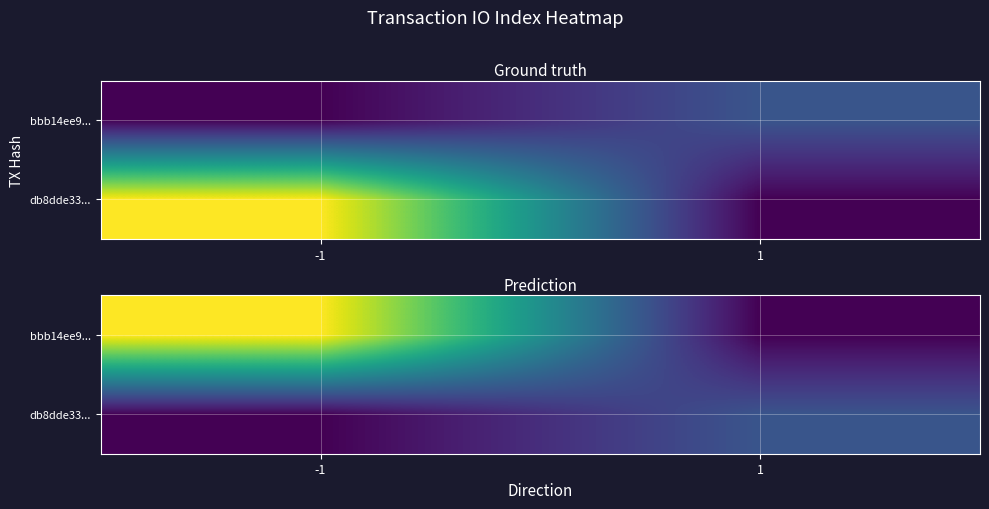

Which category has the lowest value across all series?

-1